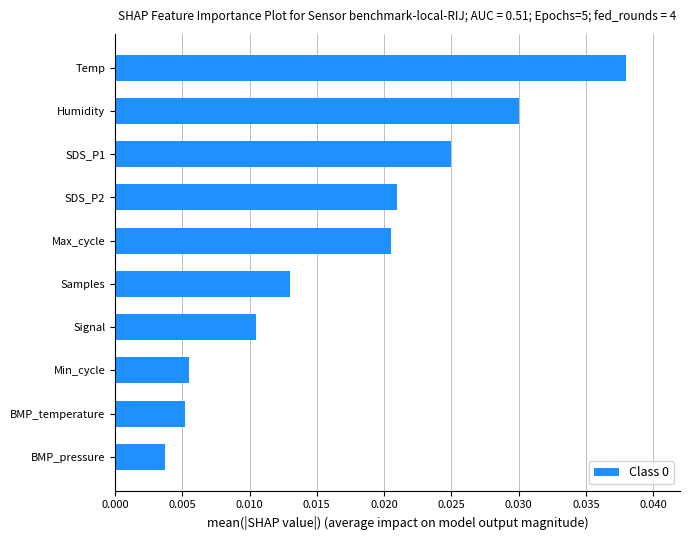

How many values are between 0 and 1?

10